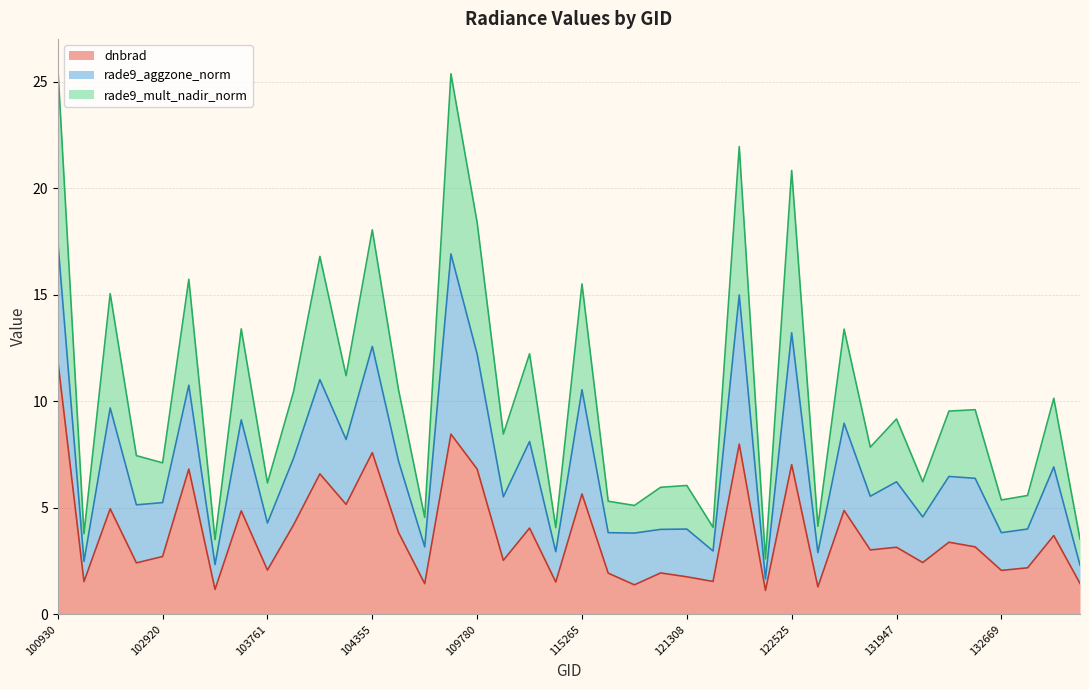

True or false: rade9_mult_nadir_norm and dnbrad cross at least once.

False